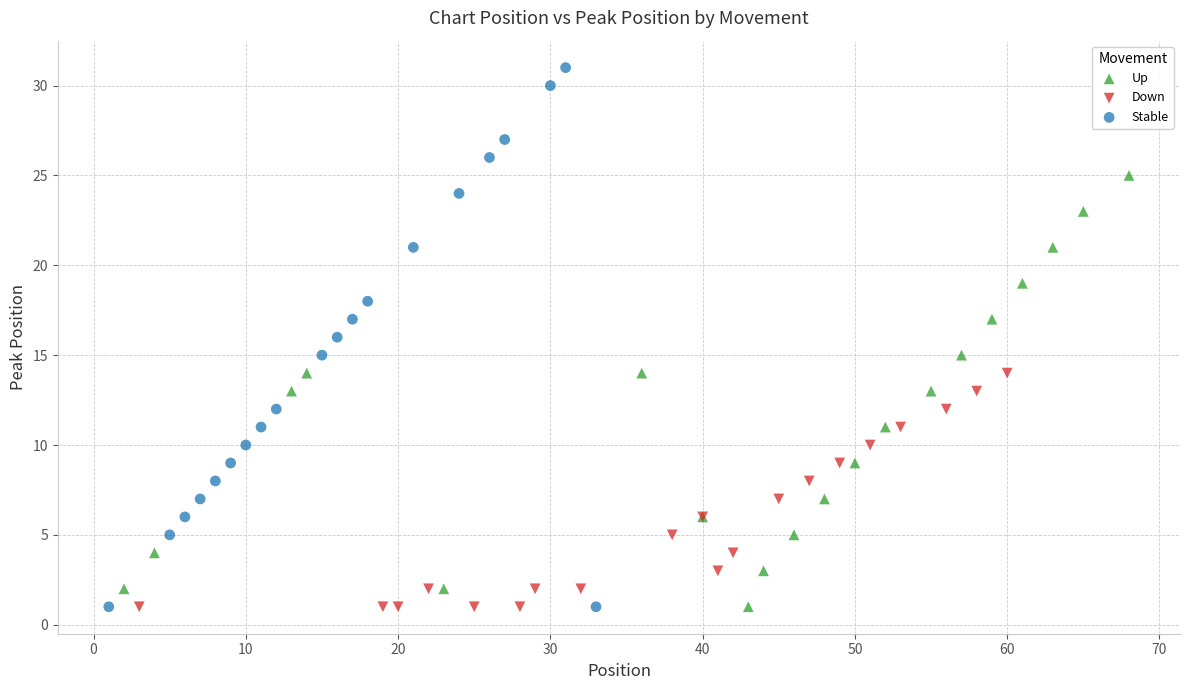

Which series reaches the maximum Y coordinate?

Stable